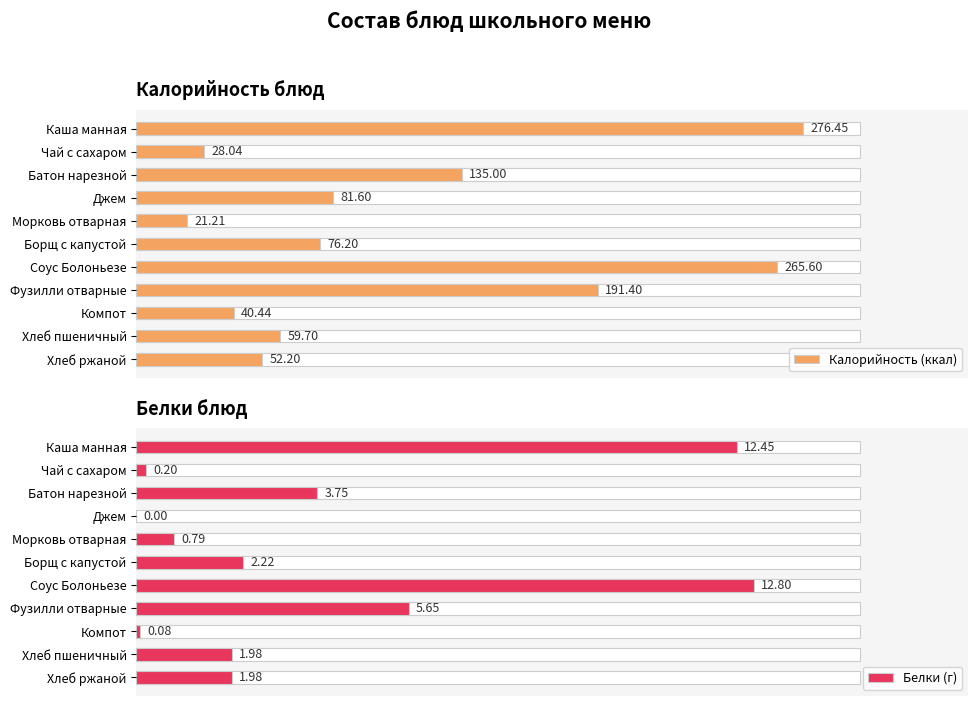

The value of Белки (г) at Батон нарезной is 1.3. True or false?

False